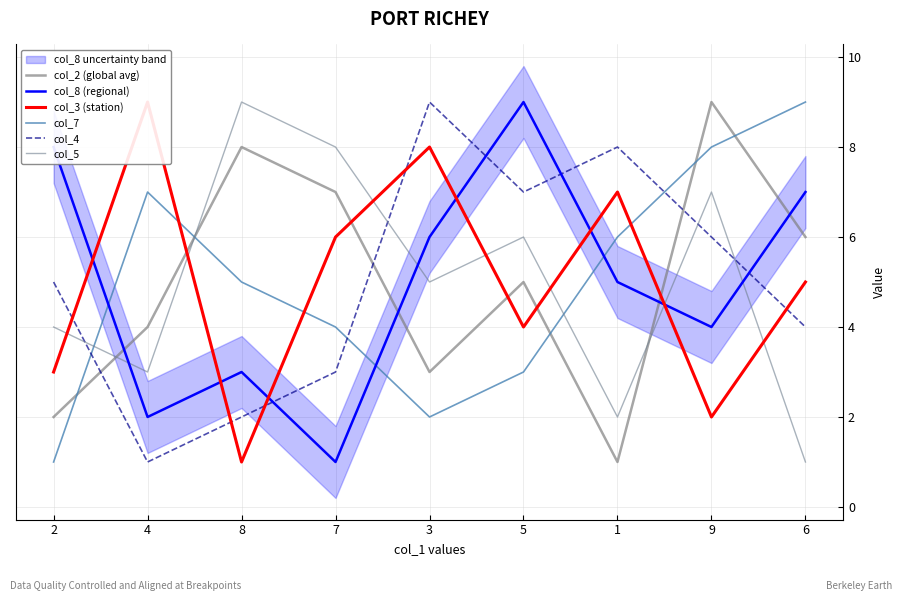

True or false: col_4 has a value of 7 at 5.

True